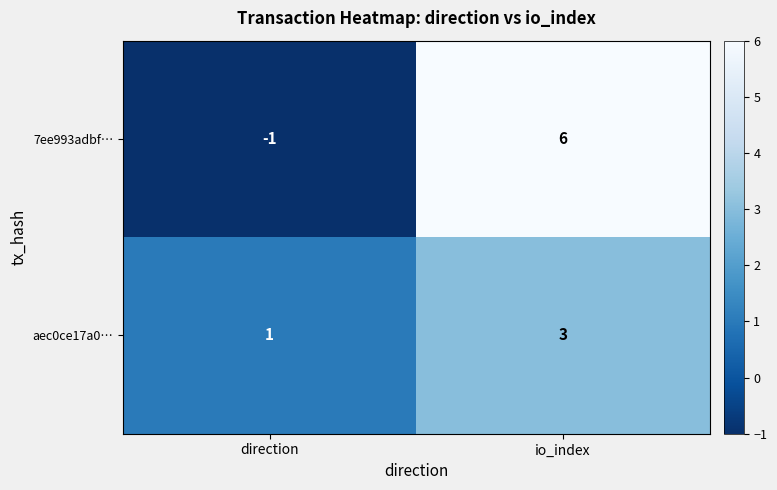

Which series changed the most between direction and io_index?

7ee993adbf…